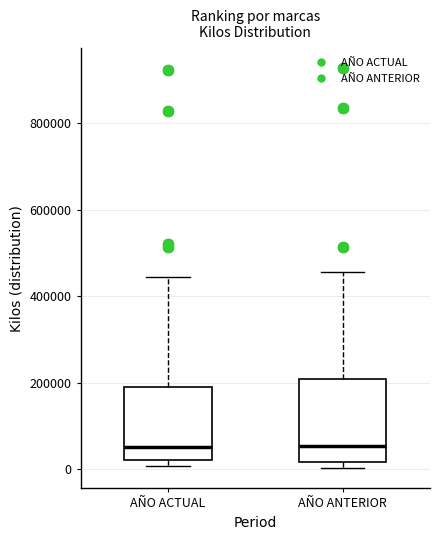

Where is the upper edge of the box for AÑO ACTUAL on the y-axis? The values are not printed on the chart, so give them approximately, as read against the axis.

200000